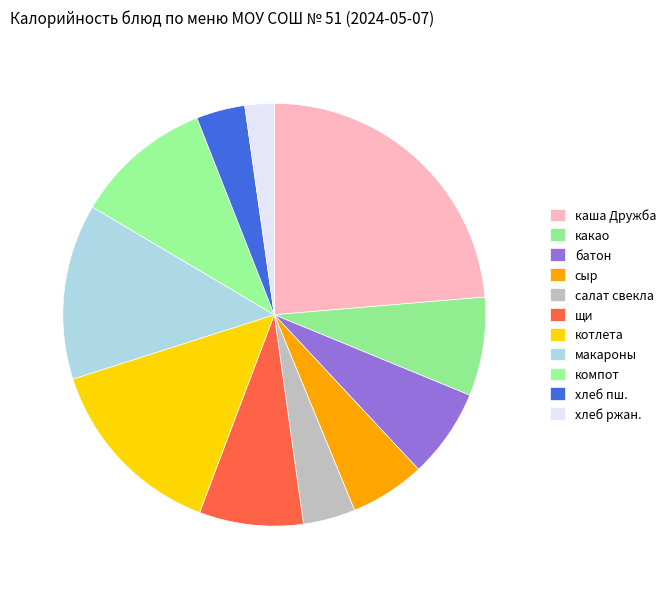

Rank the categories by value from highest to lowest.

каша Дружба, котлета рубленная, макароны отварные, компот из сухофруктов, щи из капусты, какао с молоком, батон нарезной, сыр, салат из свеклы, хлеб пшеничный, хлеб ржаной